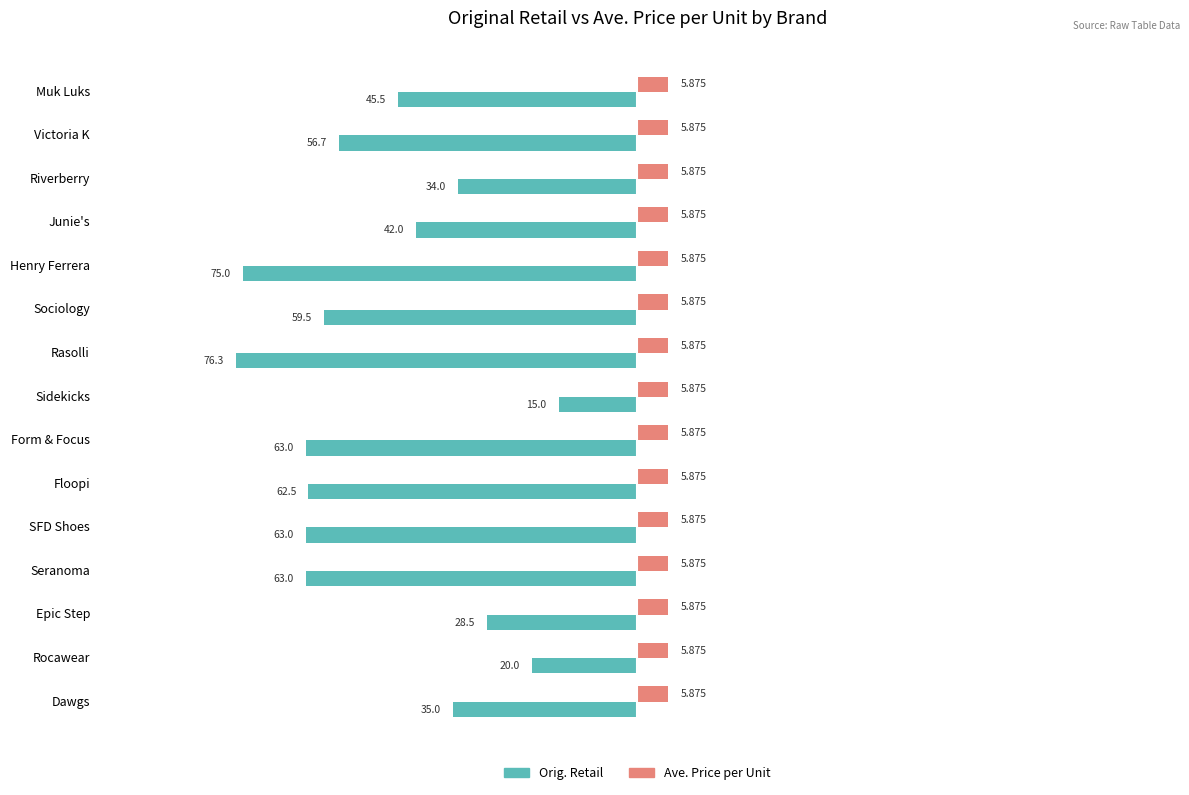

Rank the series by their maximum value, from lowest to highest.

Orig. Retail, Ave. Price per Unit